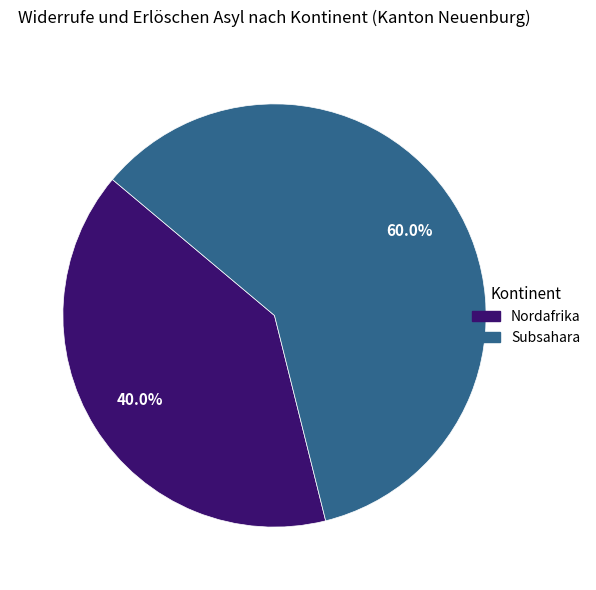

Is there a majority slice in this chart?

Yes